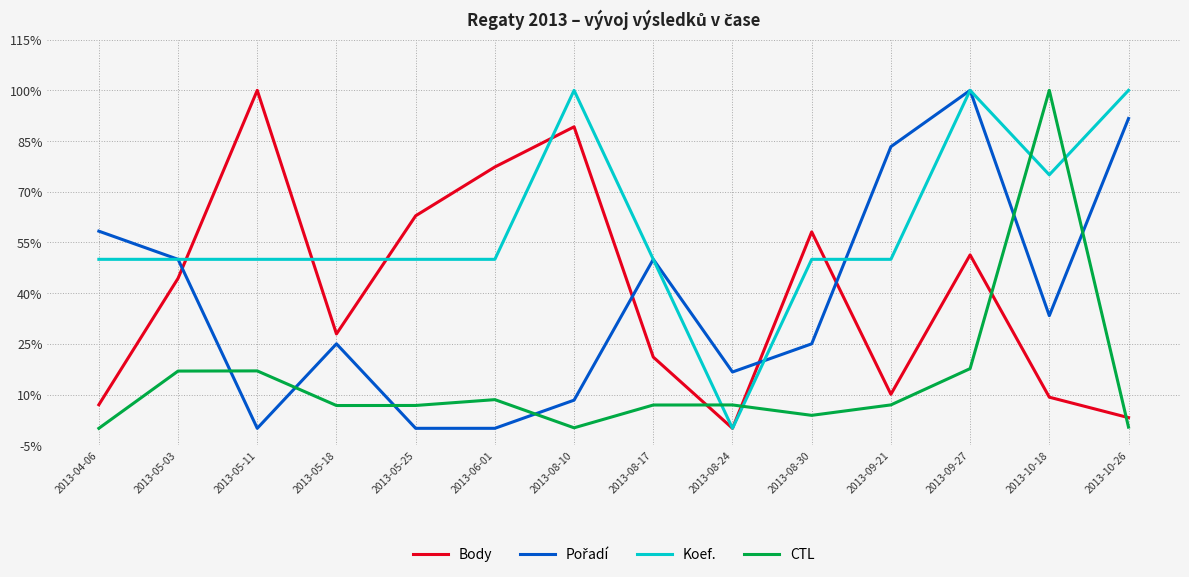

The Body series shows 0.3 at 2013-05-18. True or false?

True